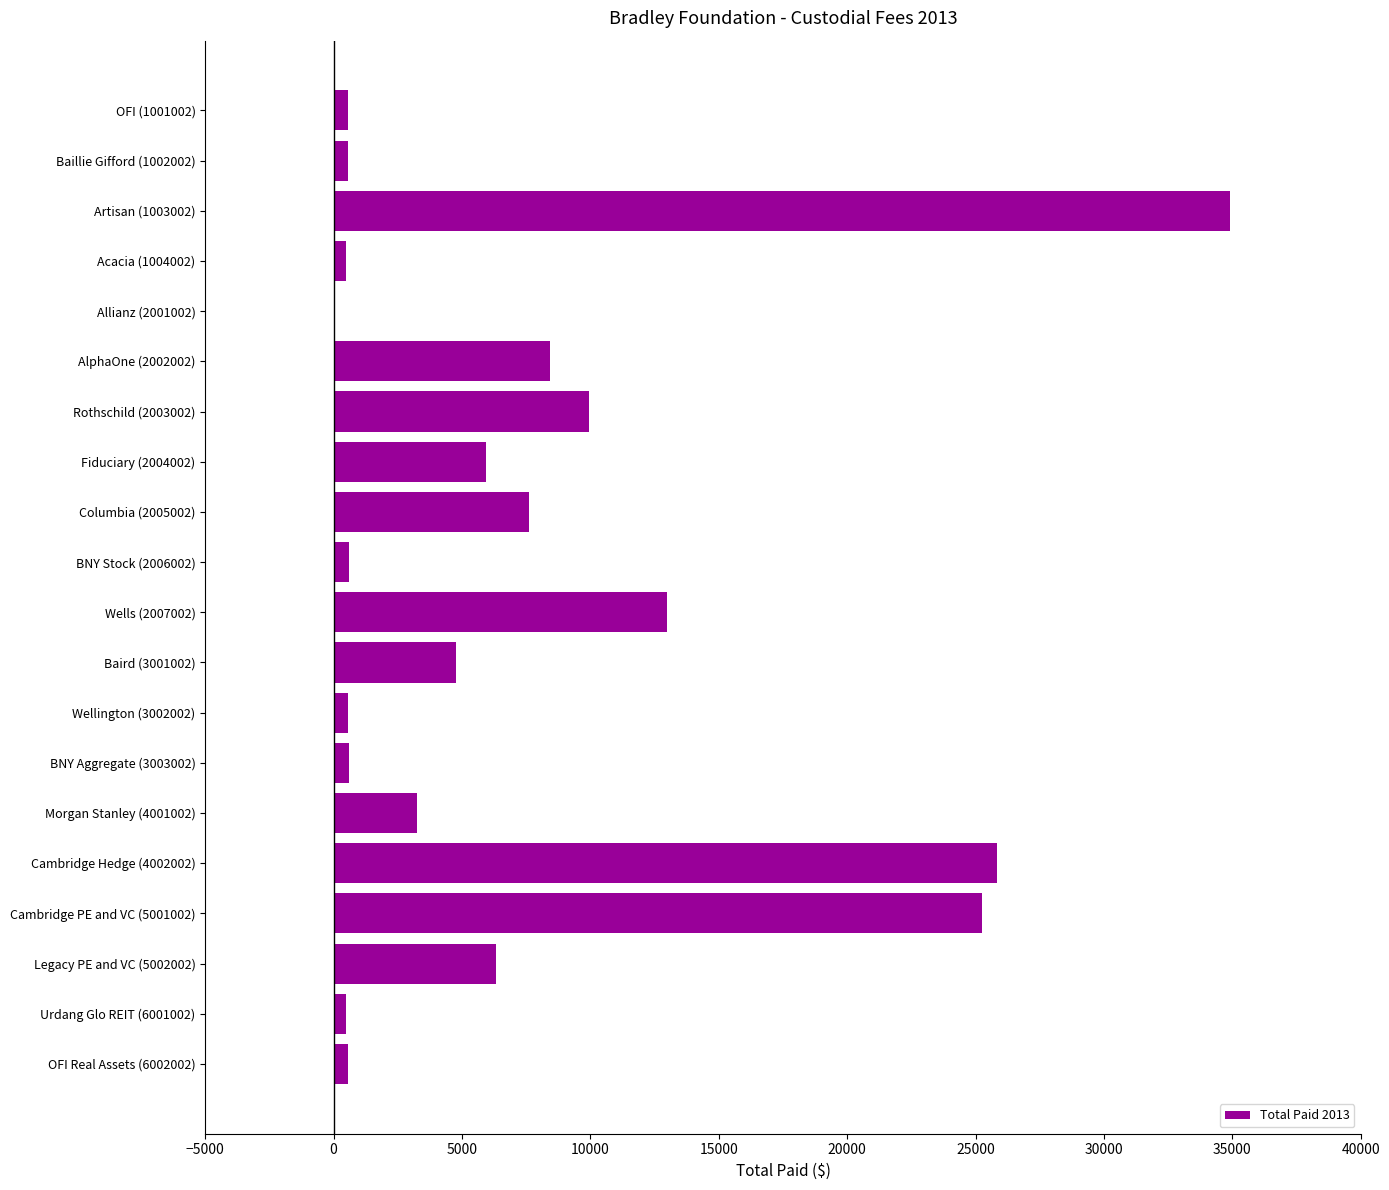

How many distinct data groups are displayed?

1